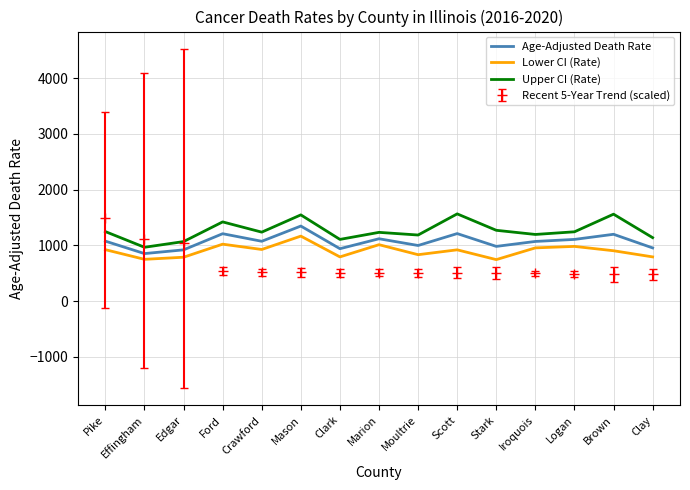

What is the minimum value shown in the chart?

480.0